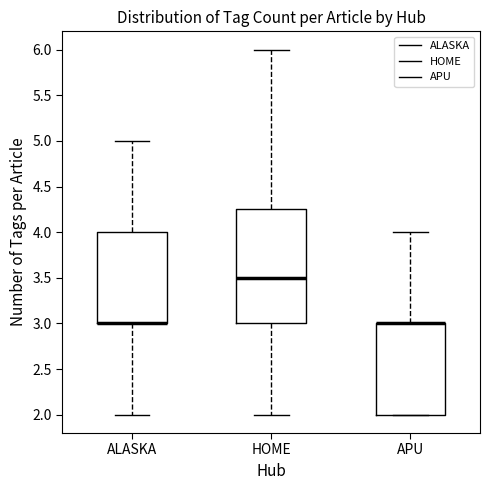

Reading left to right, read every box against the y-axis: the position of its median line, the range the box covers, and the ends of its whiskers. The values are not printed on the chart, so give them approximately, as read against the axis.

ALASKA: median 3.00 (drawn on the box's lower edge), box 3.00 to 4.00, whiskers 2.00 to 5.00
HOME: median 3.50, box 3.00 to 4.25, whiskers 2.00 to 6.00
APU: median 3.00 (drawn on the box's upper edge), box 2.00 to 3.00, whiskers 2.00 to 4.00